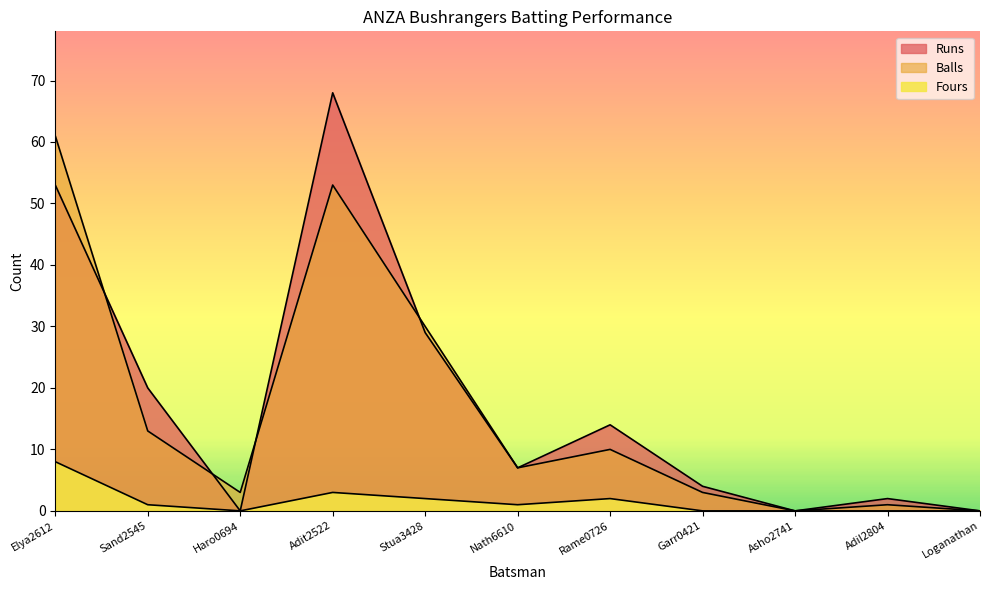

Which label corresponds to the smallest value in the chart?

Haro0694